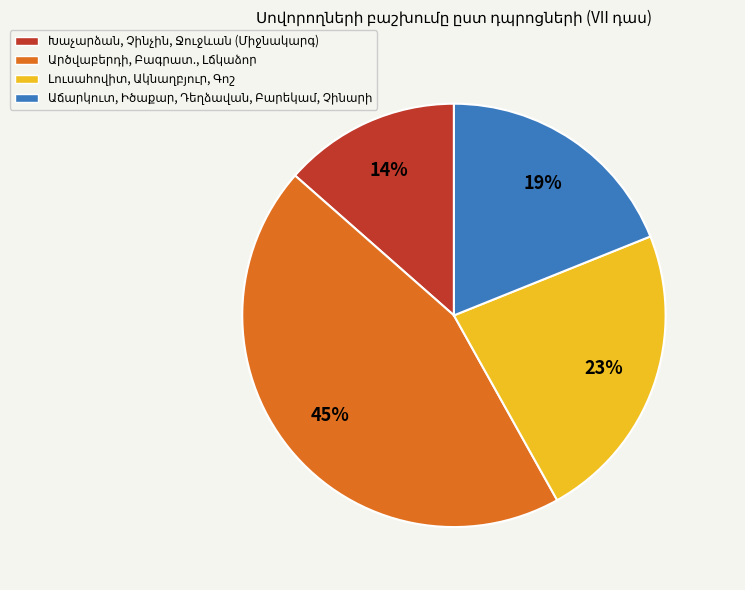

How many slices are in this pie chart?

4